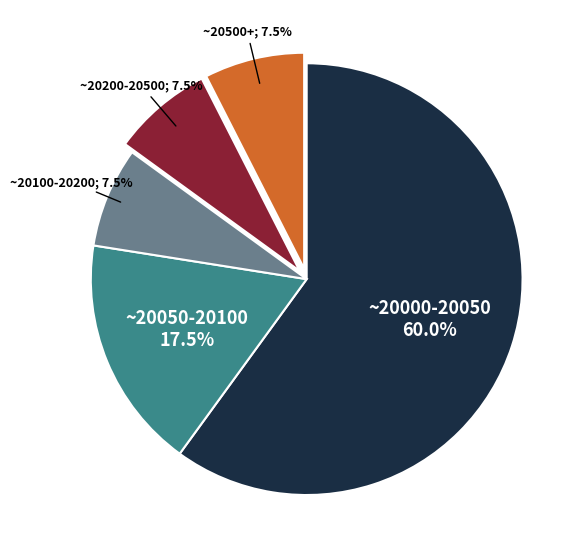

Is there any slice that represents more than half of the pie?

Yes